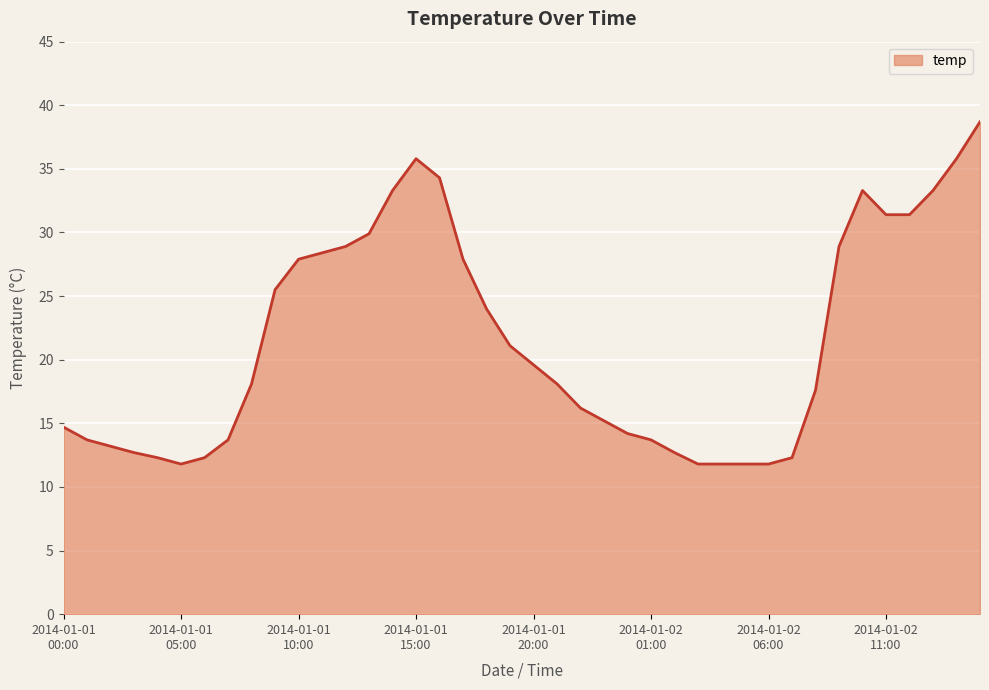

Does the chart have visible grid lines?

Yes